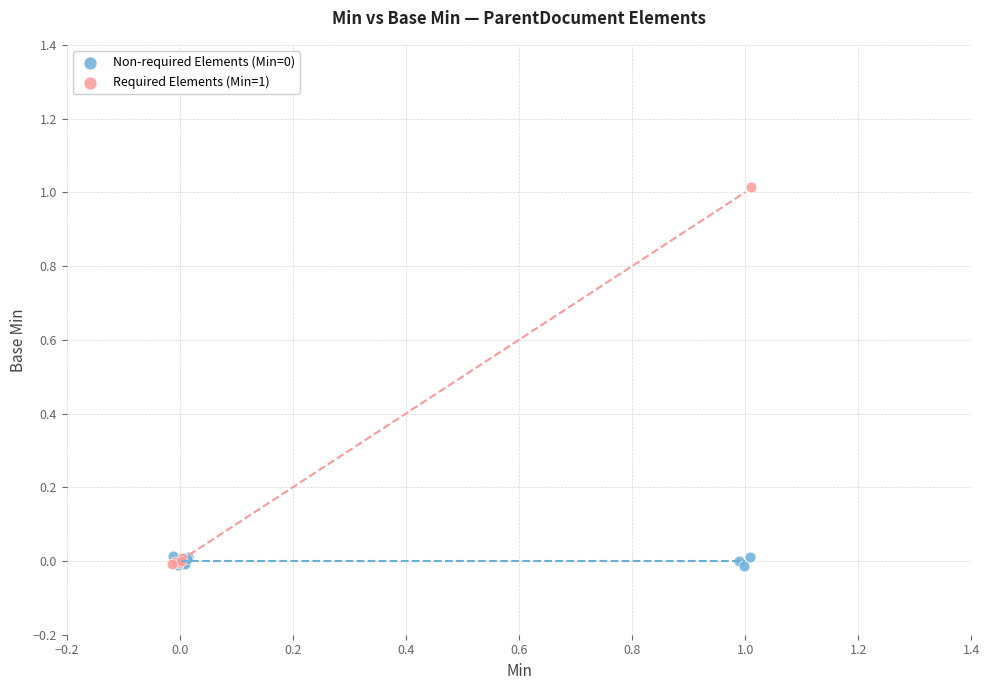

Which series has the widest spread of Y values?

Required Elements (Min=1)